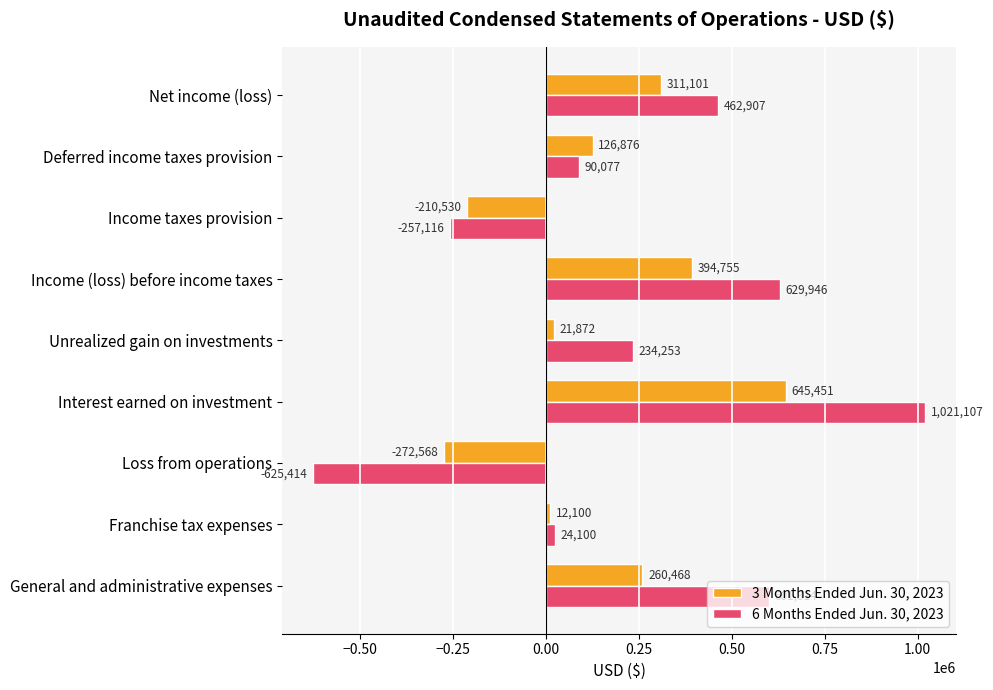

The 3 Months Ended Jun. 30, 2023 series shows -272568 at Loss from operations. True or false?

True